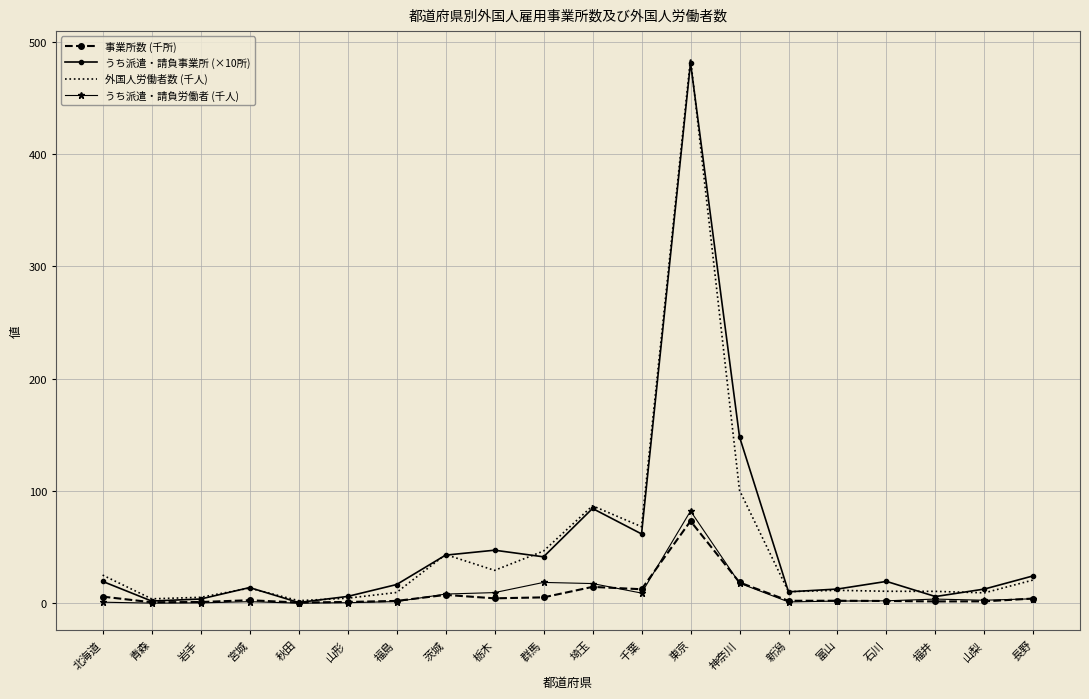

Which category has the highest value across all series?

東京